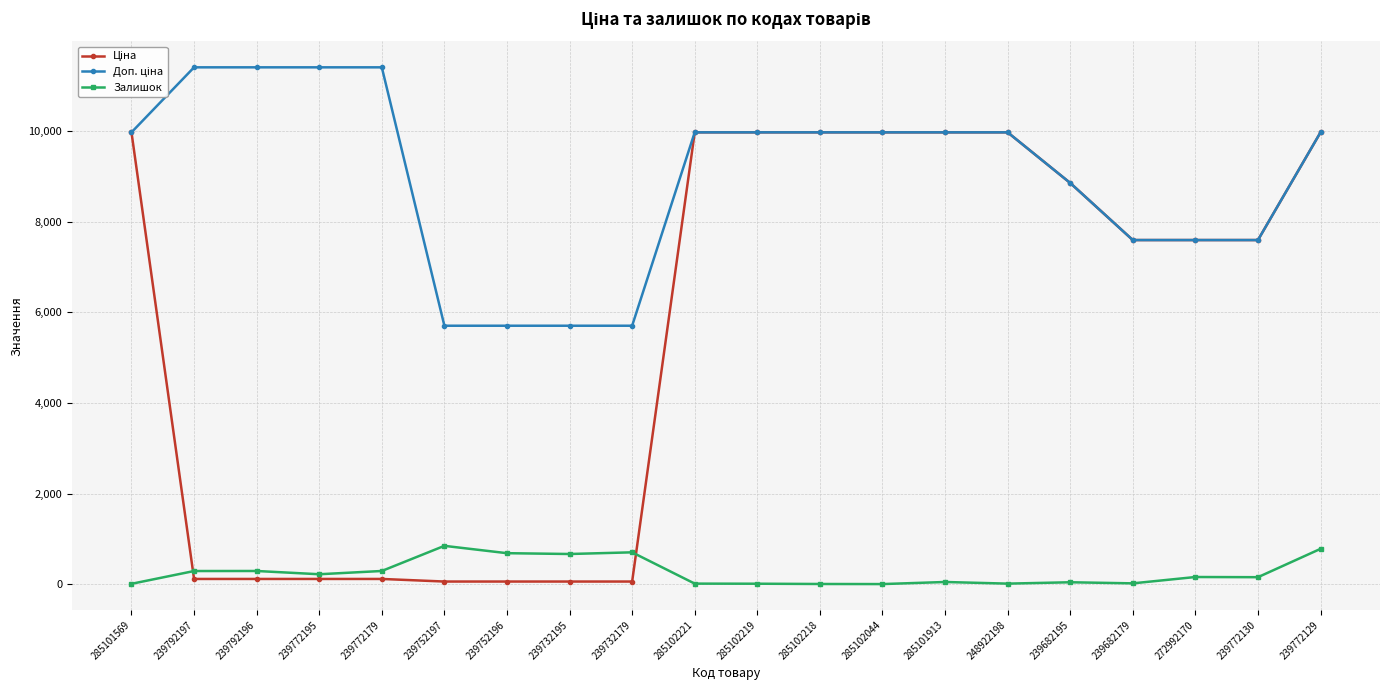

What is the maximum value for Залишок?

845.0